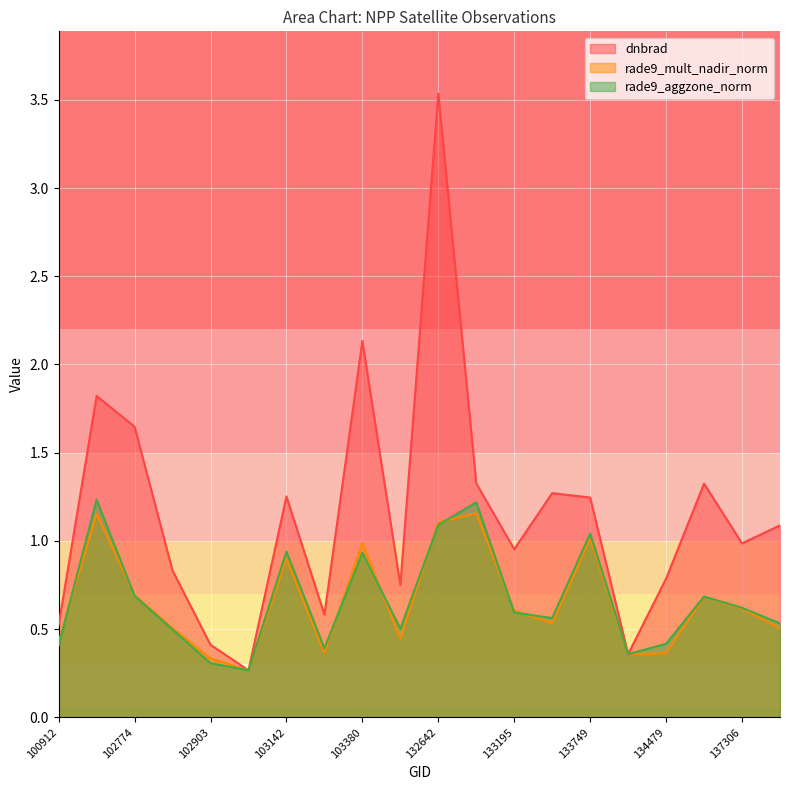

Read the rade9_mult_nadir_norm value at 133015.

1.2